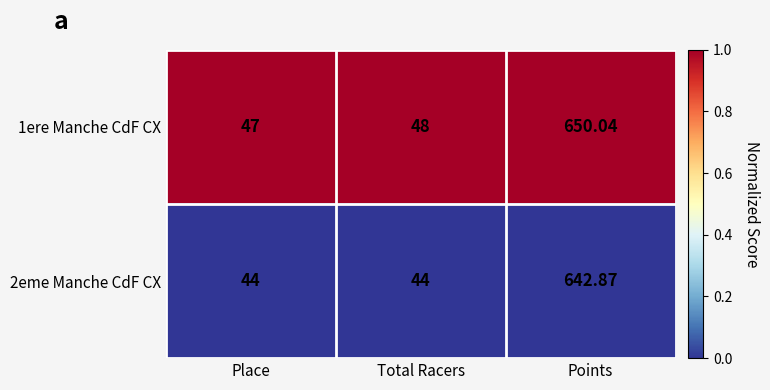

What is the total value across all series at Points?

1292.9